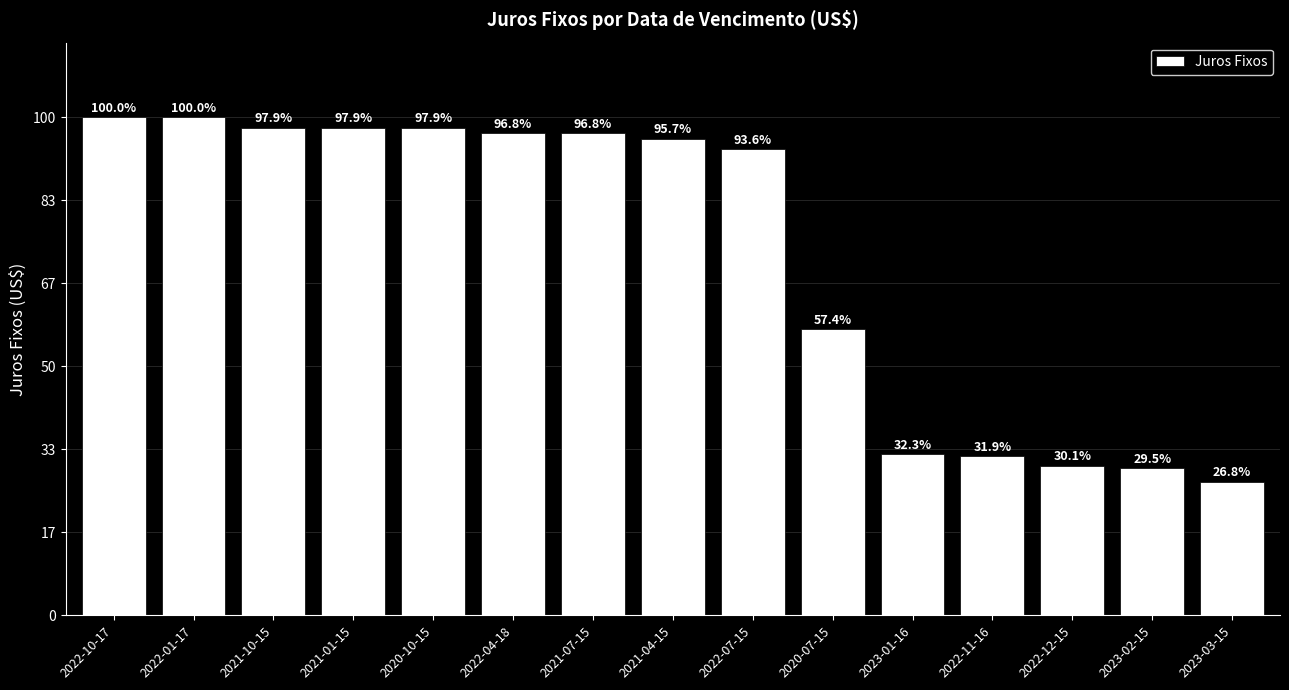

What is the sum of the values at 2021-07-15 and 2022-10-17?

51919.1